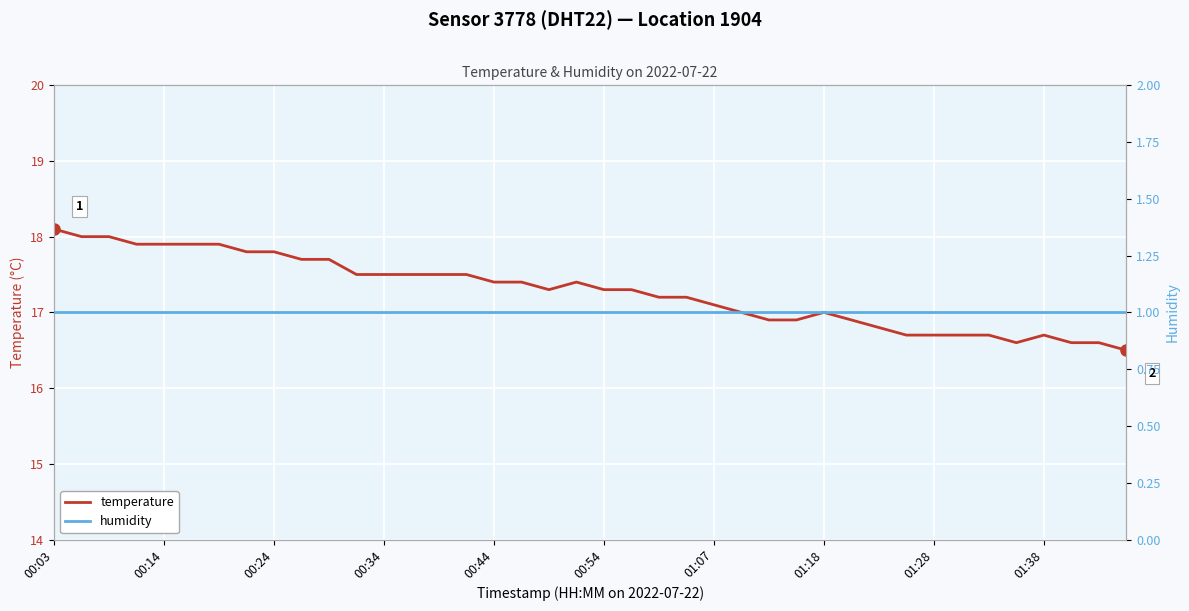

True or false: temperature has a value of 18.1 at 00:03.

True